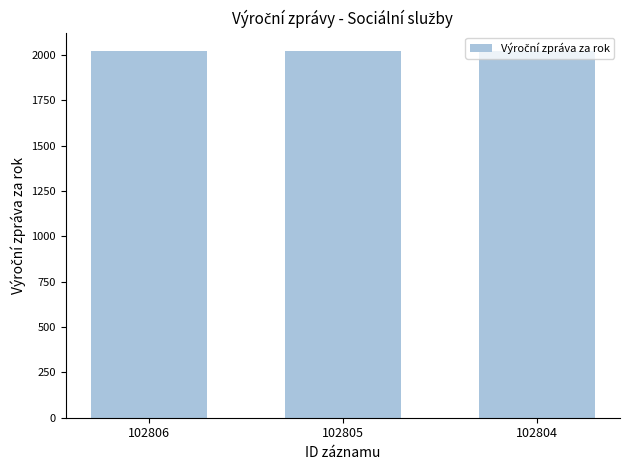

What is the change in value from 102806 to 102804?

-2